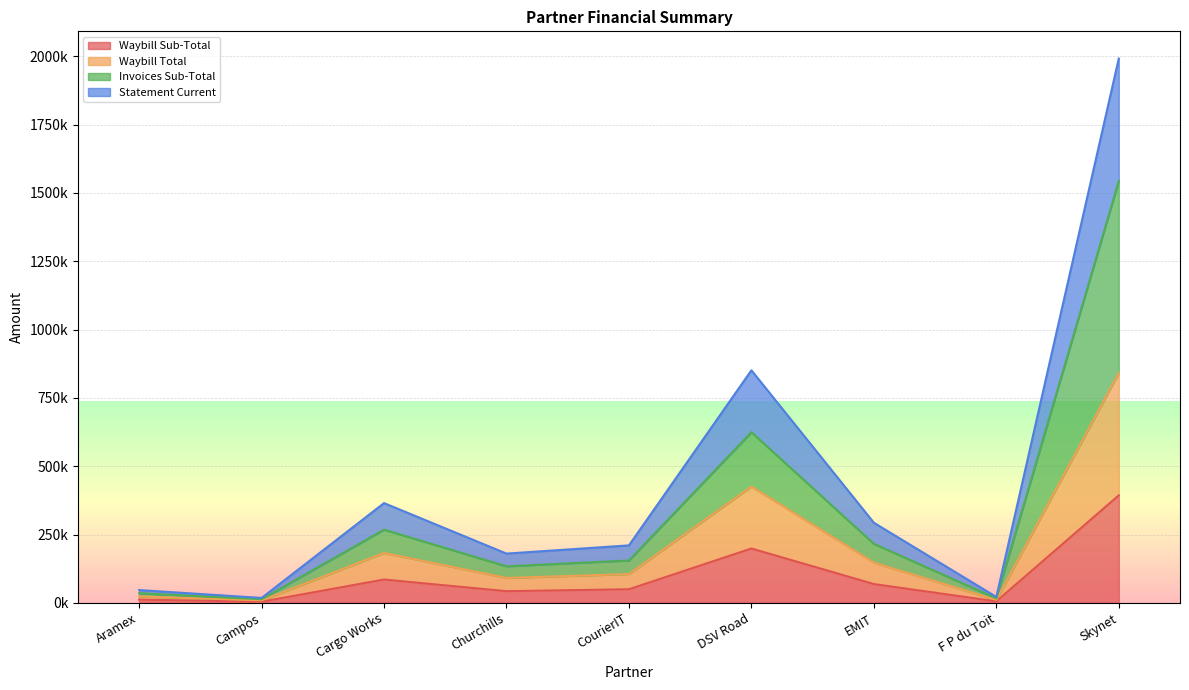

What is the approximate value of Waybill Sub-Total at Churchills?

42582.8